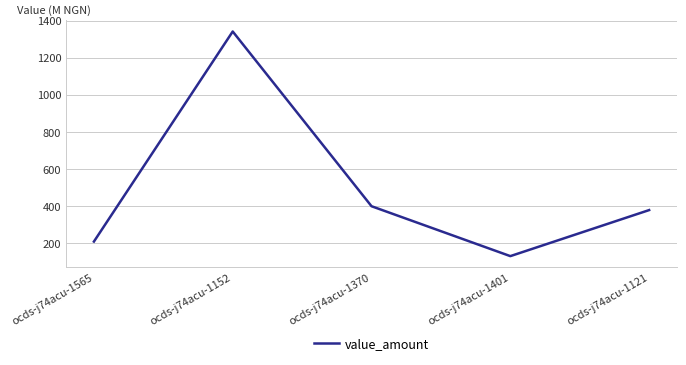

List the labels in order of value, smallest first.

ocds-j74acu-1401, ocds-j74acu-1565, ocds-j74acu-1121, ocds-j74acu-1370, ocds-j74acu-1152